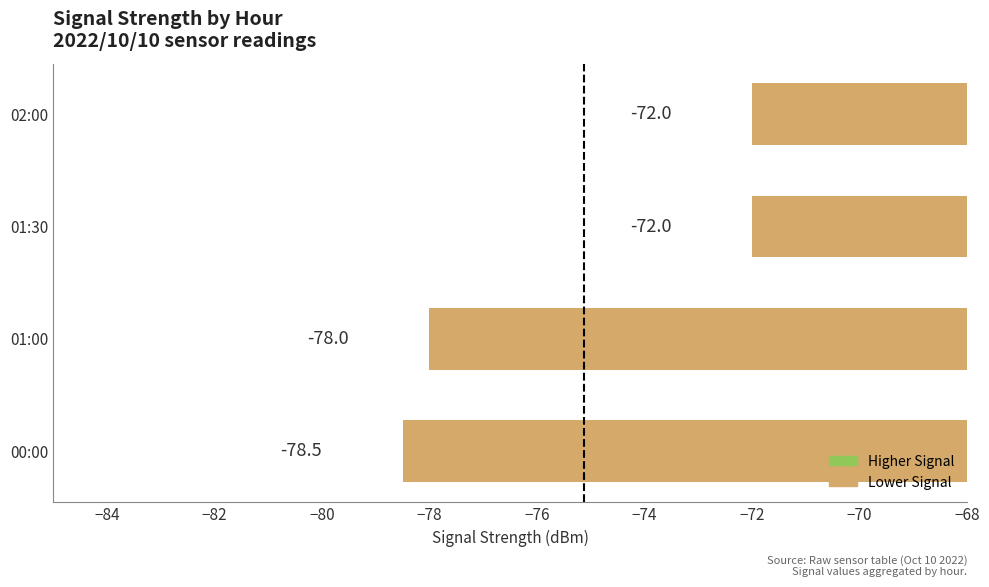

What is the greatest value displayed?

-72.0